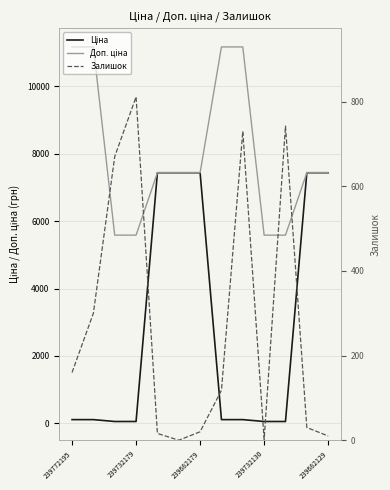

What is the sum of the Залишок values at 8 and 239682129?

746.0